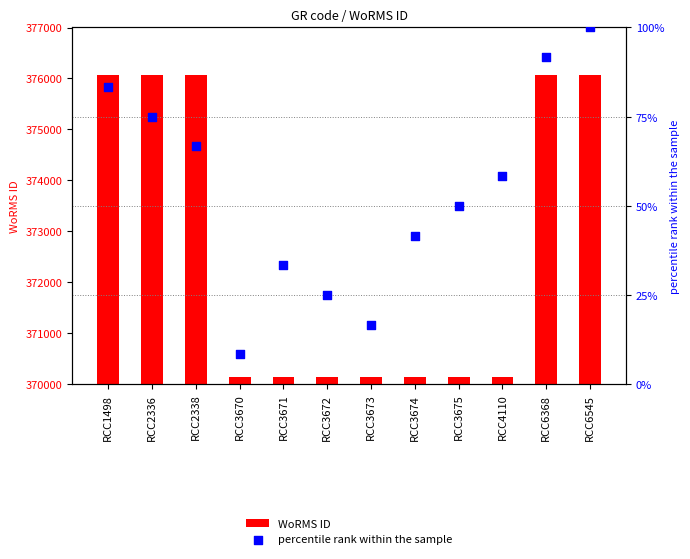

What is the total value across all series at RCC6368?

376164.7